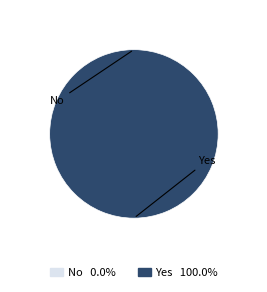

What is the change in value from No to Yes?

+1